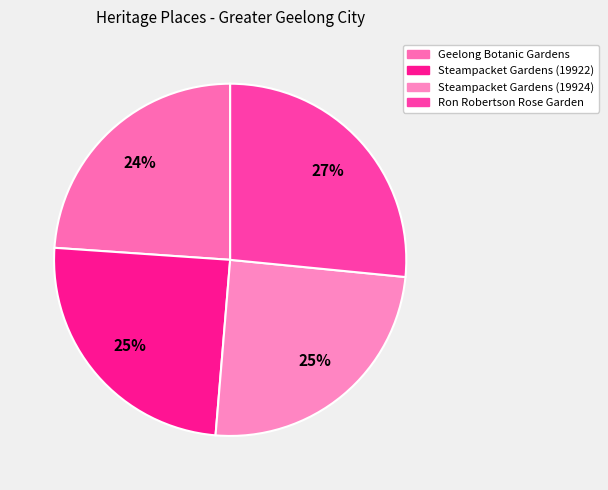

True or false: Steampacket Gardens (19924) accounts for 33% of the total.

False